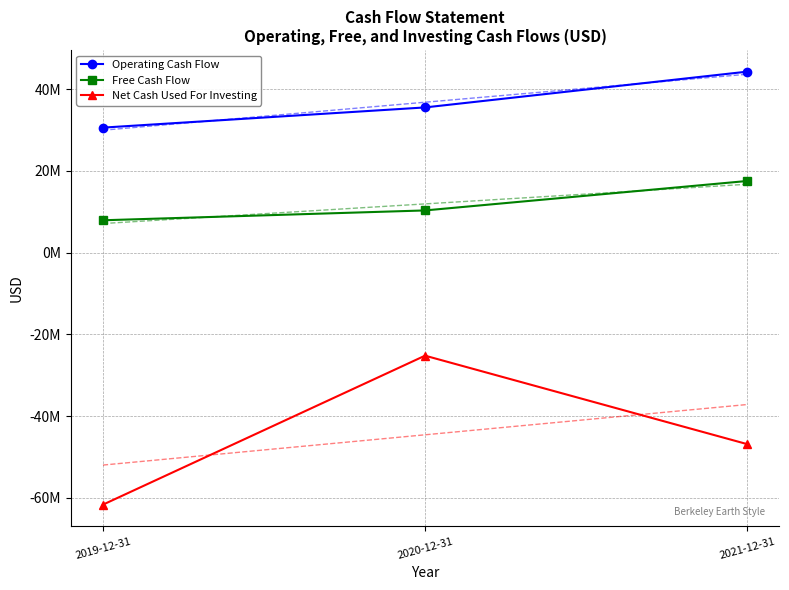

What position from the right is 2021-12-31?

1